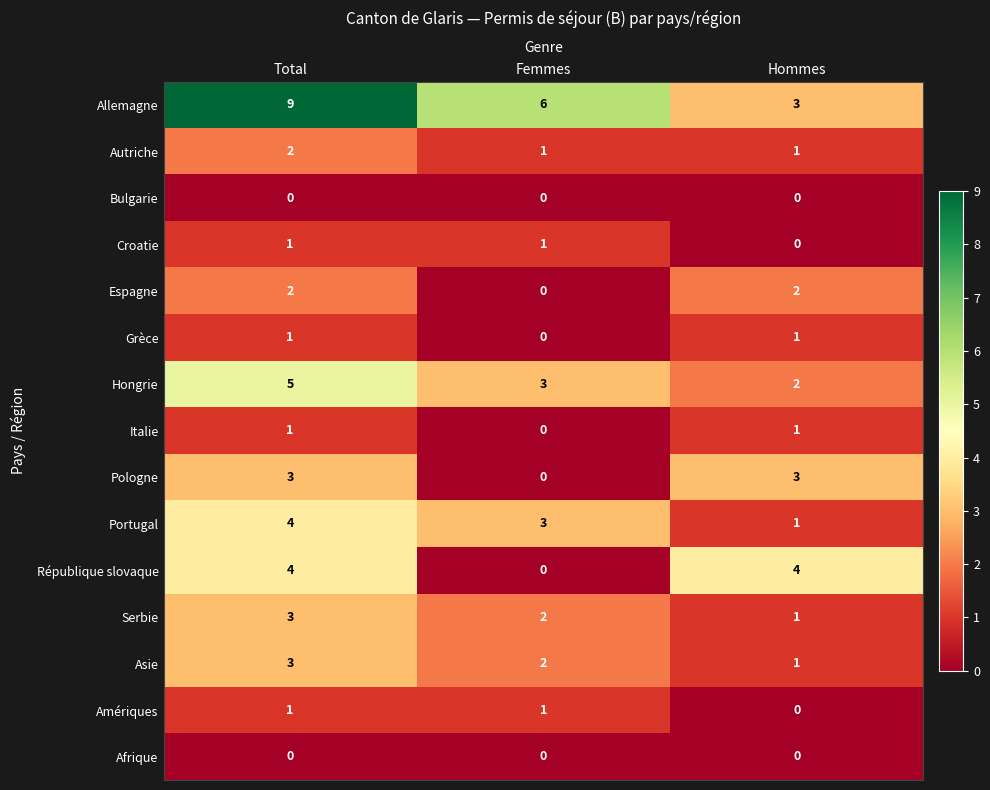

How many Autriche values are between 1 and 2?

3